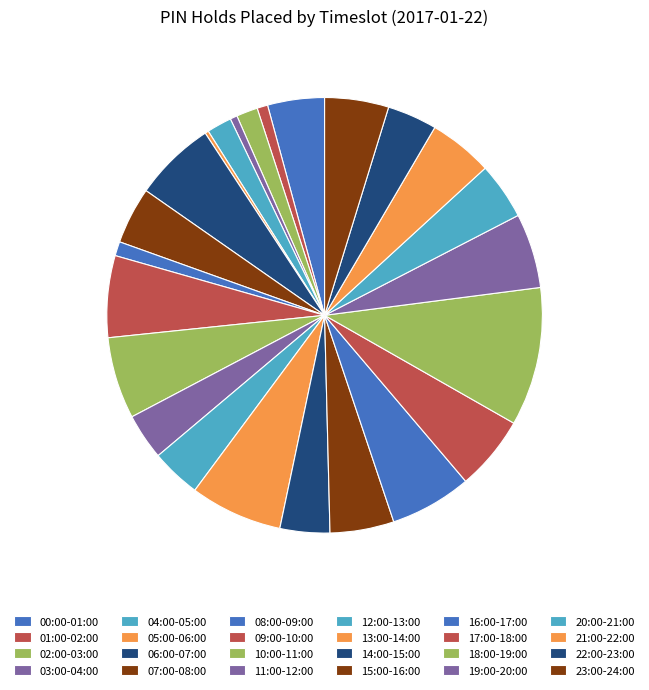

How many slices are in this pie chart?

24